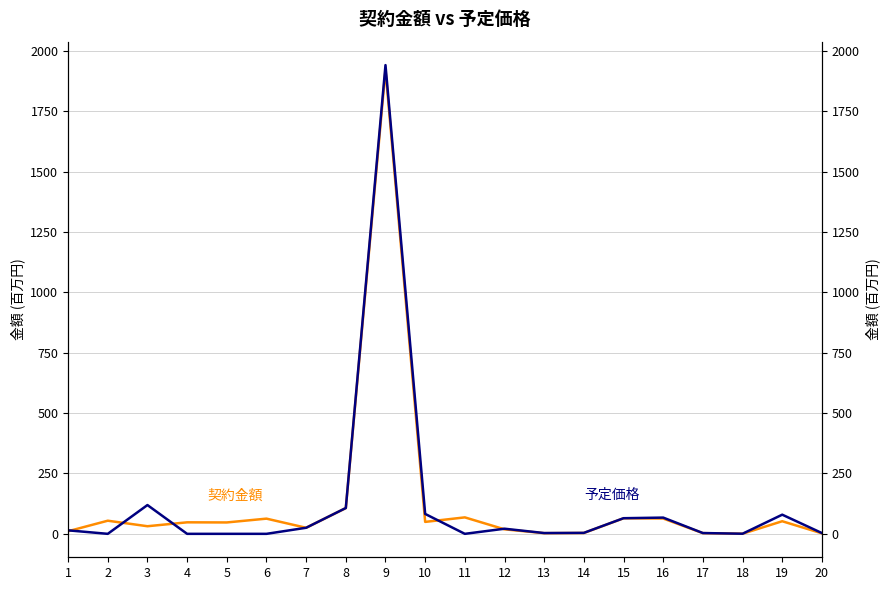

Reading left to right, list all the values displayed in this chart.

契約金額: 1=10.8	2=54.4	3=31.5	4=47.7	5=47.2	6=63.0	7=25.1	8=106.6	9=1922.1	10=49.5	11=68.2	12=18.7	13=2.8	14=3.5	15=64.5	16=63.4	17=2.9	18=0.5	19=52.2	20=2.0
予定価格: 1=14.5	2=0.0	3=119.2	4=0.0	5=0.0	6=0.0	7=25.2	8=107.0	9=1941.5	10=82.5	11=0.0	12=21.2	13=3.3	14=4.1	15=64.8	16=67.3	17=3.3	18=0.5	19=79.4	20=3.2